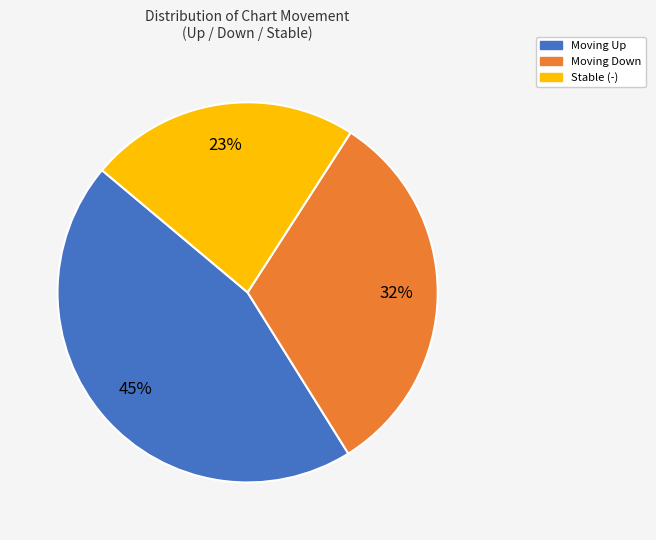

Is the sum of Stable (-) and Moving Down greater than half?

Yes